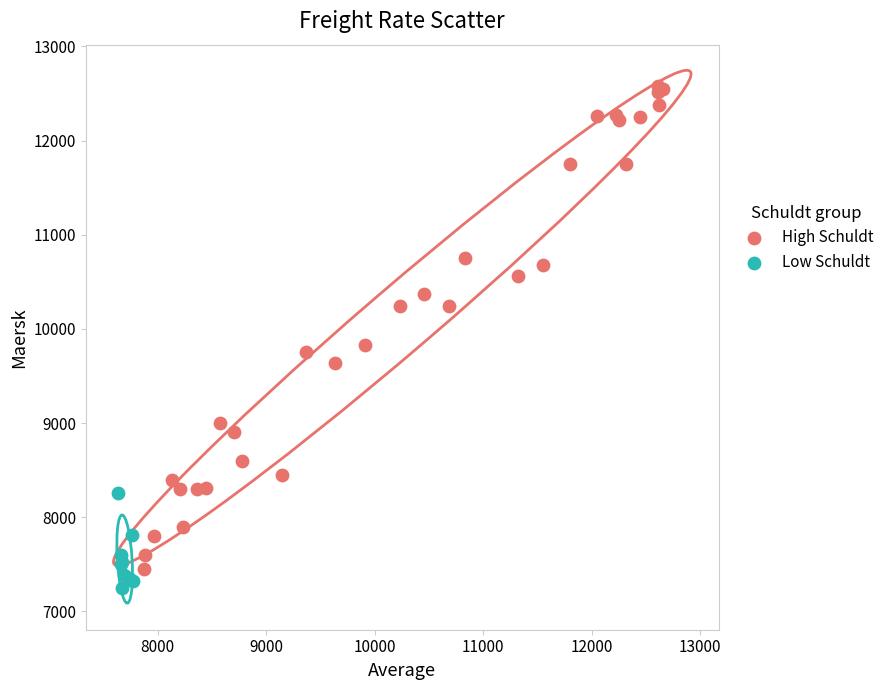

What are all the series names shown in the legend?

High Schuldt, Low Schuldt